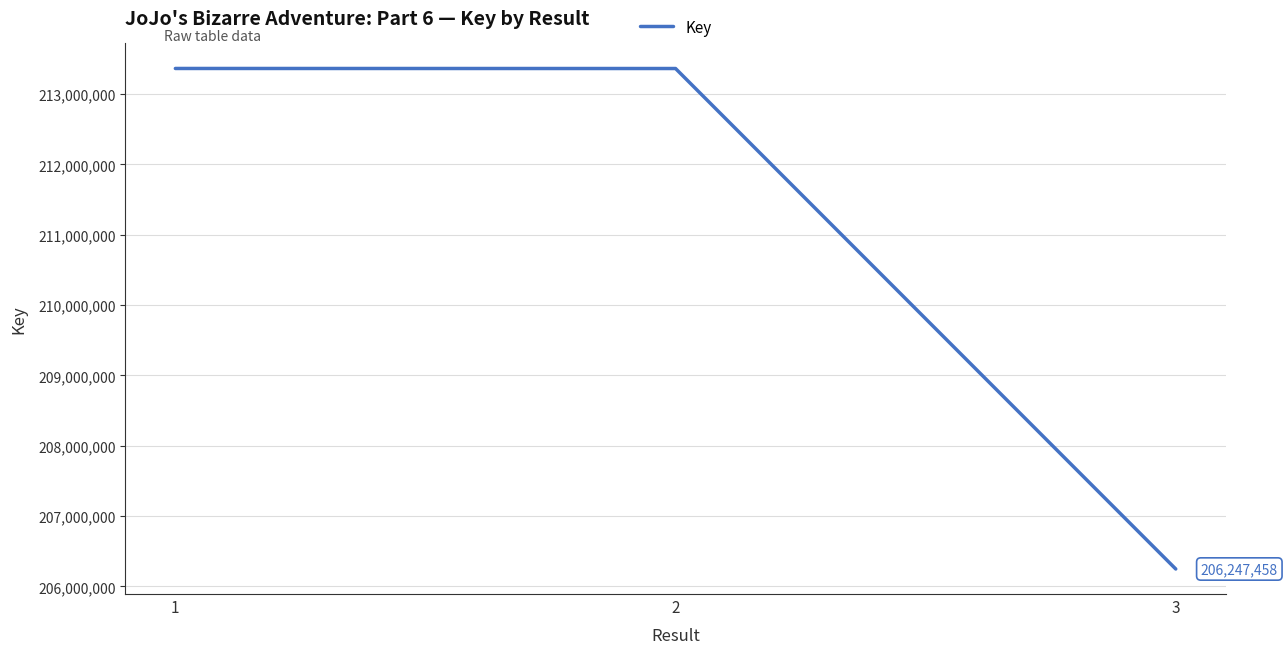

What is the average value?

210992007